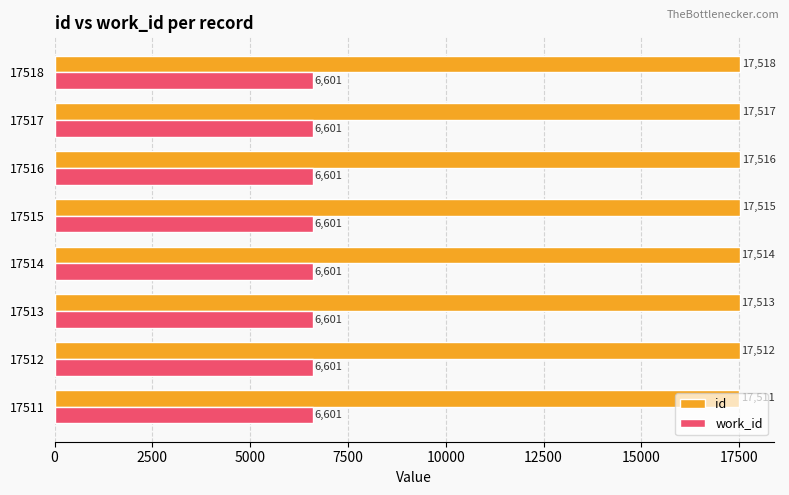

Is it true that work_id equals 8623 at 17512?

False